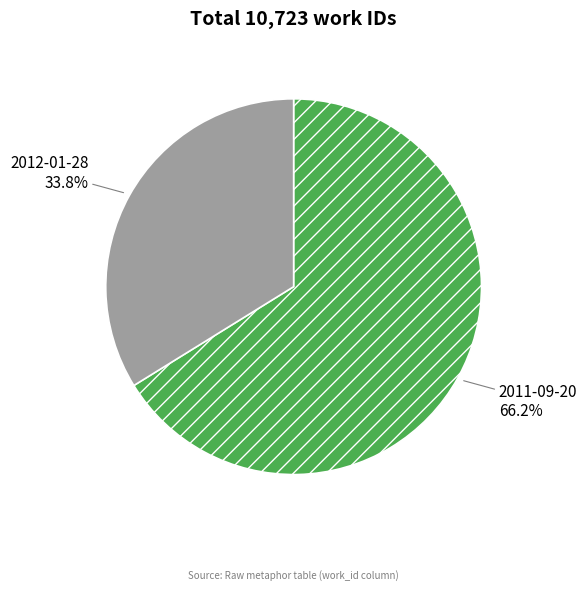

Count the number of slices in the pie.

2